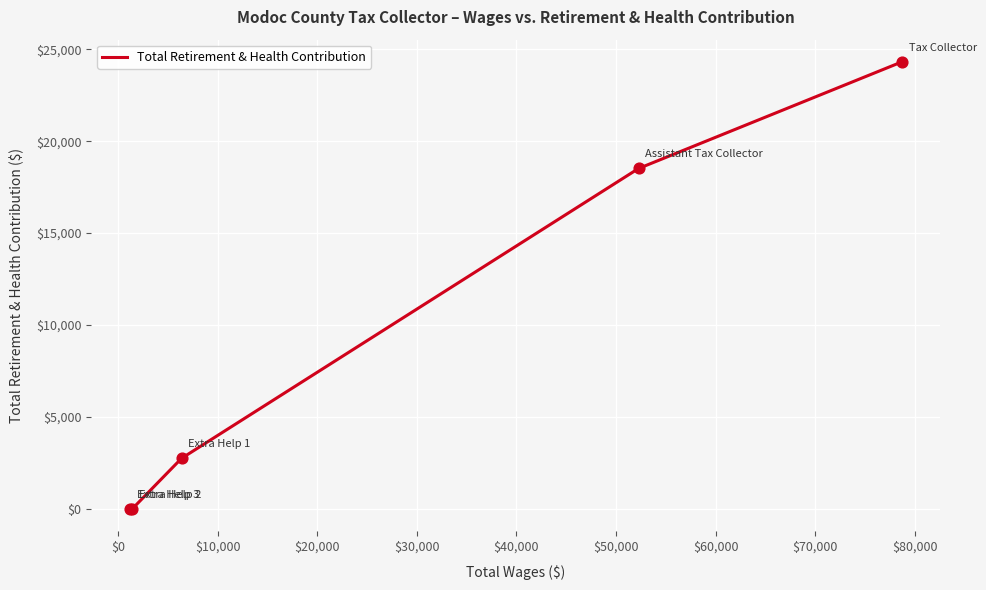

What is the average value?

9114